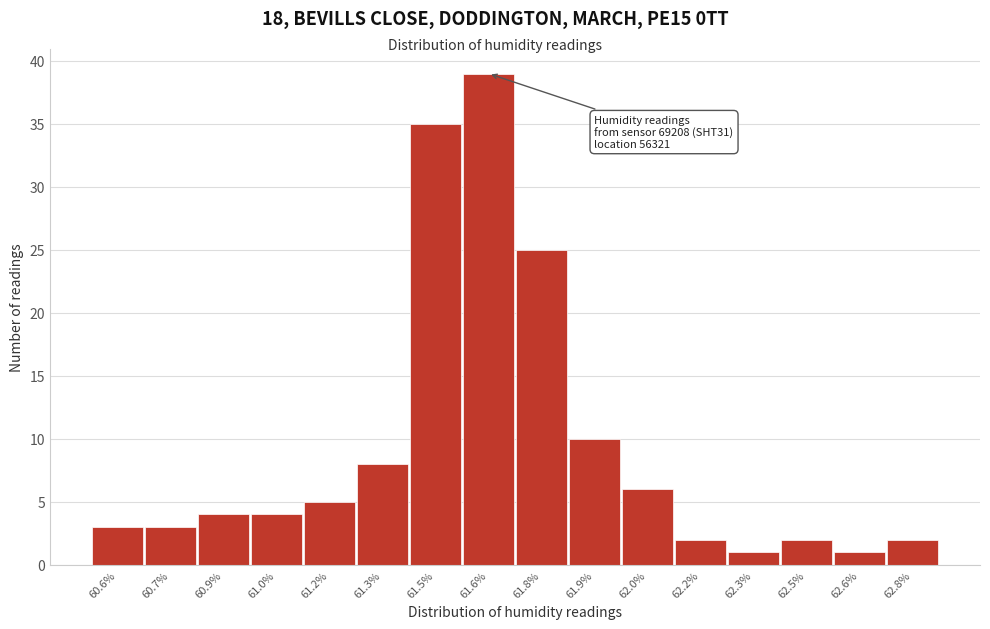

Reading left to right, extract all data points from this chart.

3	3	4	4	5	8	35	39	25	10	6	2	1	2	1	2